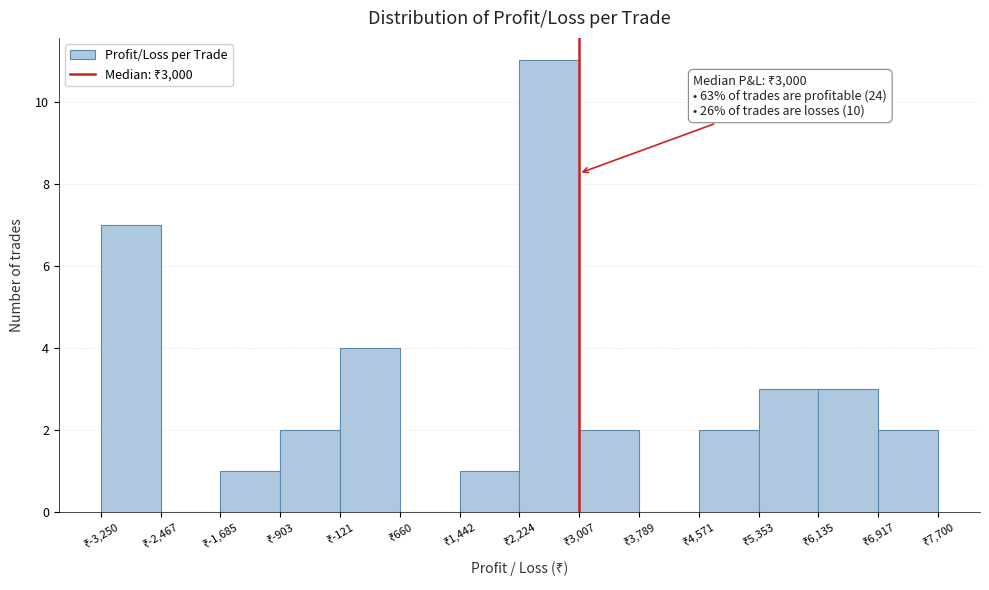

Over which range of the x-axis is the bar tallest?

2200 to 3000